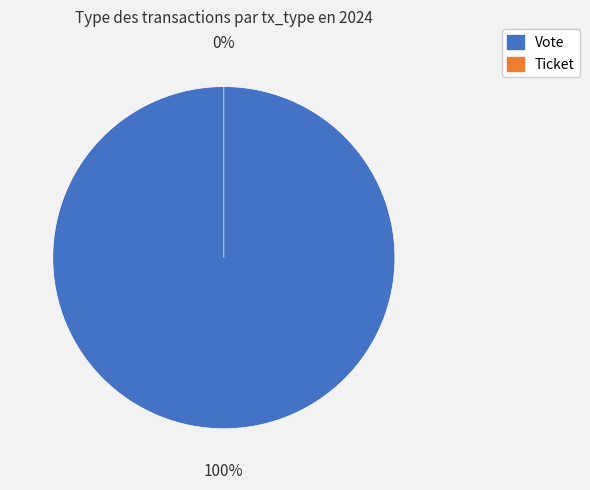

What is the change in value from Vote to Ticket?

-1